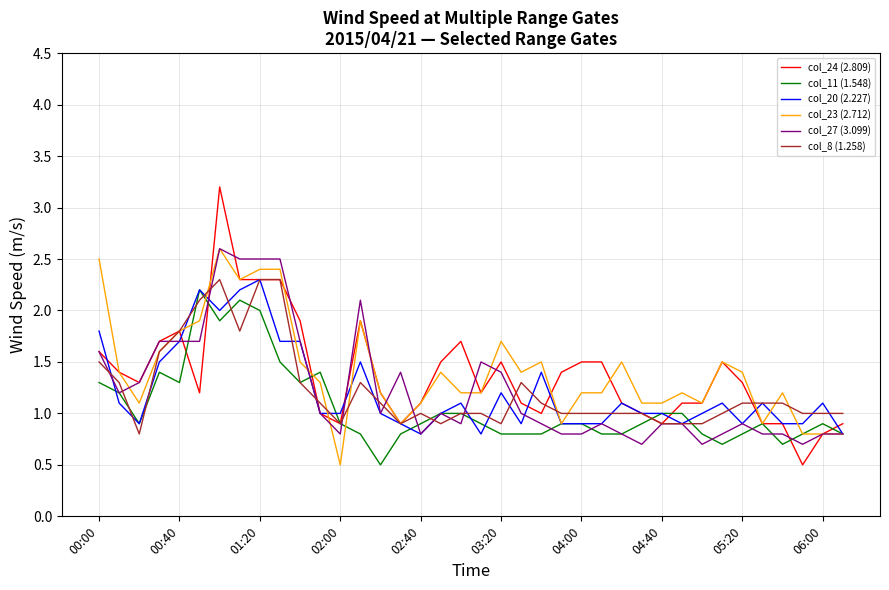

Which series has the widest spread of values?

col_24 (2.809)